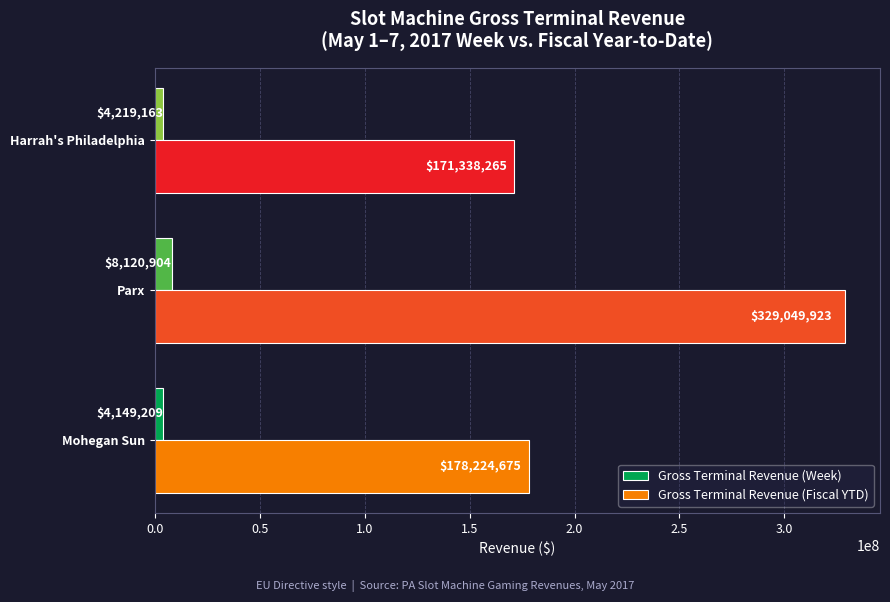

At which label does Gross Terminal Revenue (Week) reach its peak?

Parx